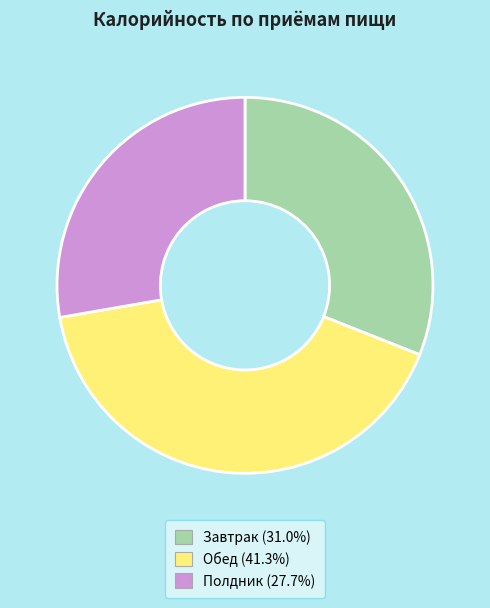

Is the sum of Обед and Завтрак greater than half?

Yes